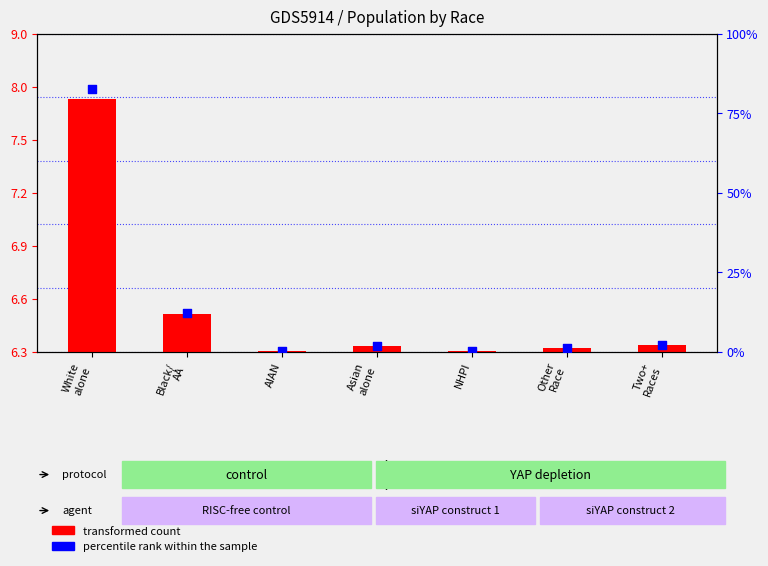

Which series reaches the maximum Y coordinate?

percentile rank within the sample